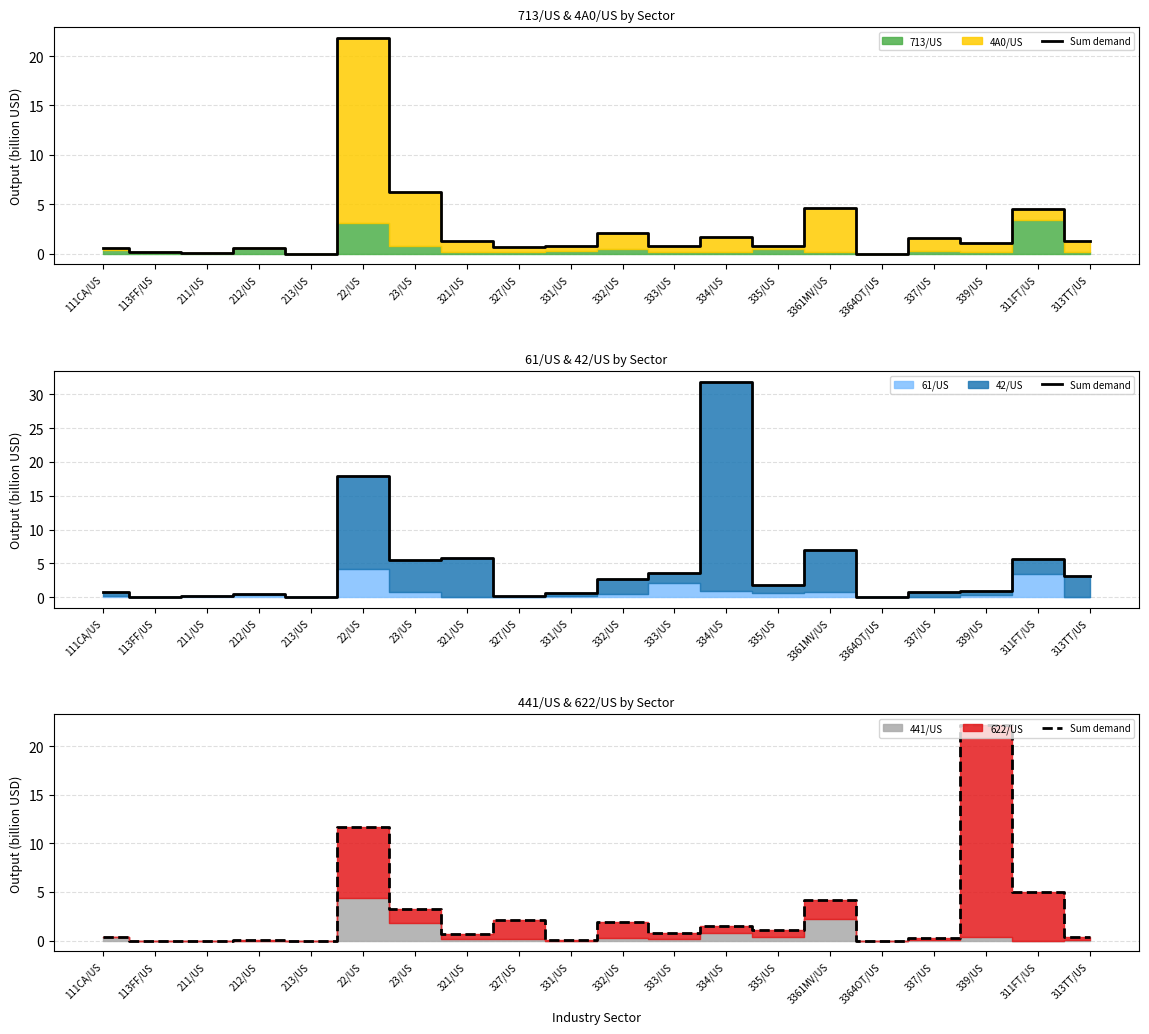

What is the difference between the values at 23/US and 313TT/US?

2.9